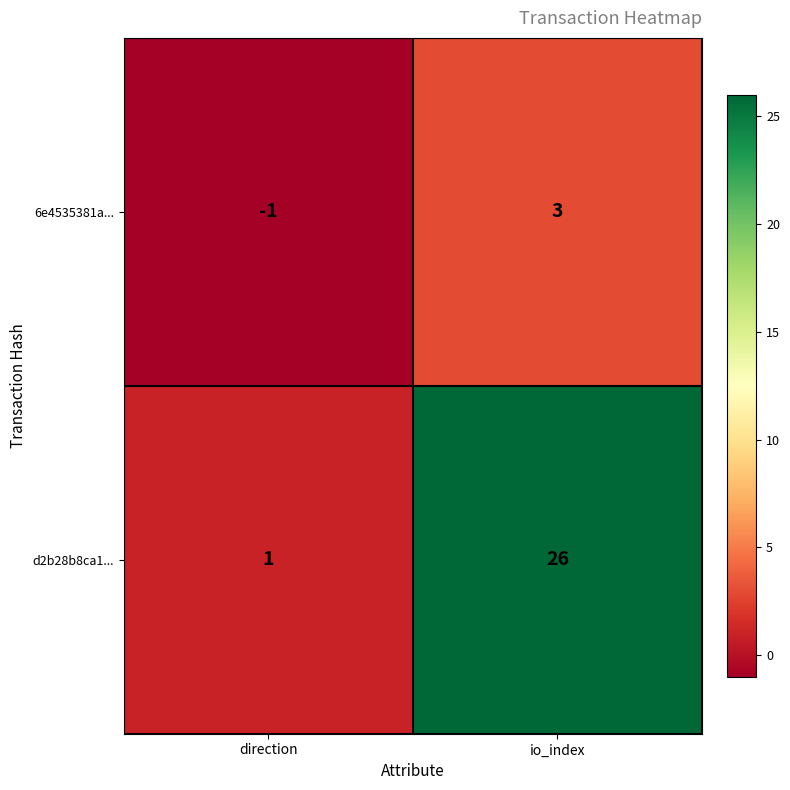

How many values in 6e4535381a... are below zero?

1